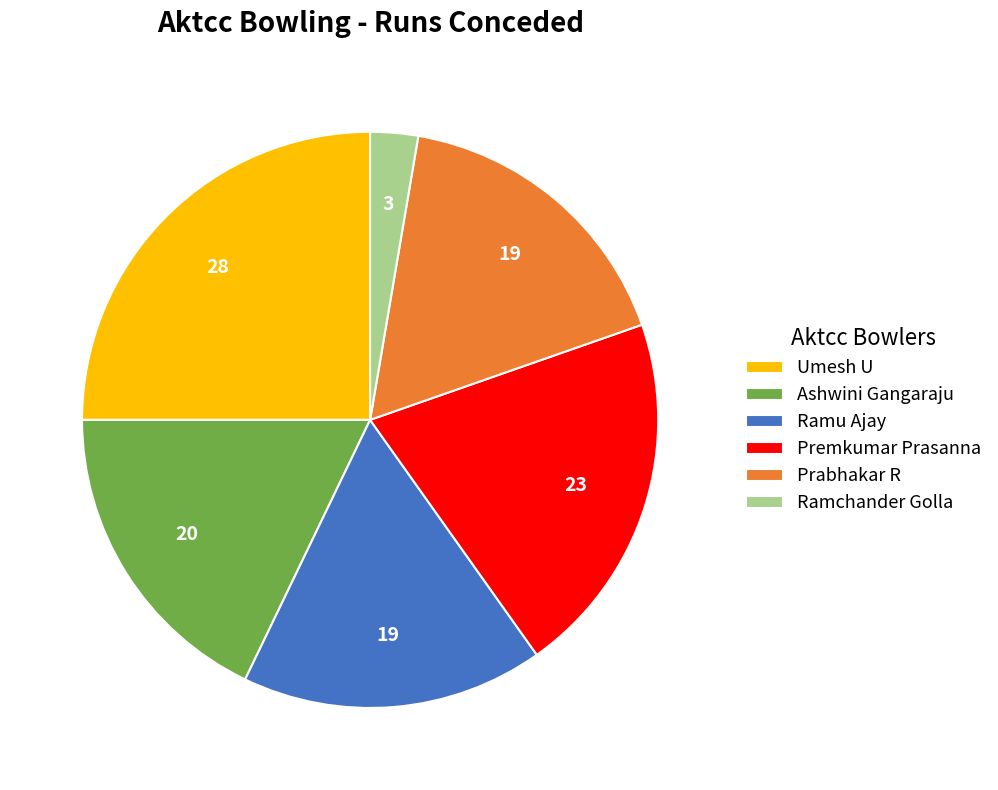

Which category has the smallest portion of the pie?

Ramchander Golla